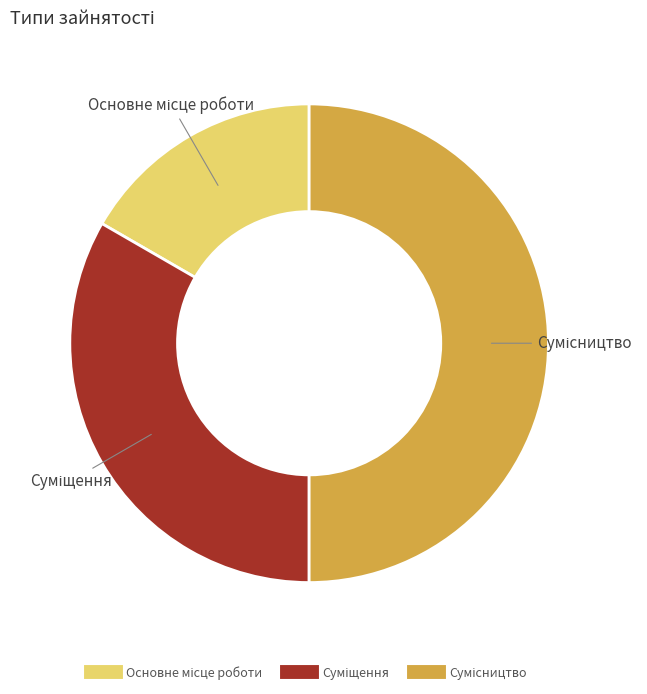

Count the number of slices in the pie.

3